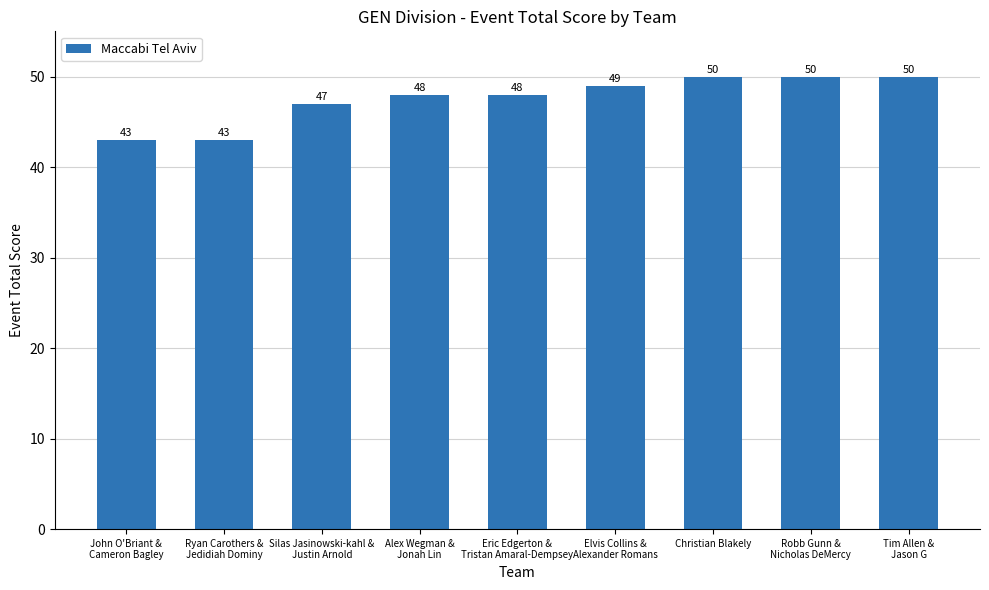

What is the difference between the maximum and minimum values?

7